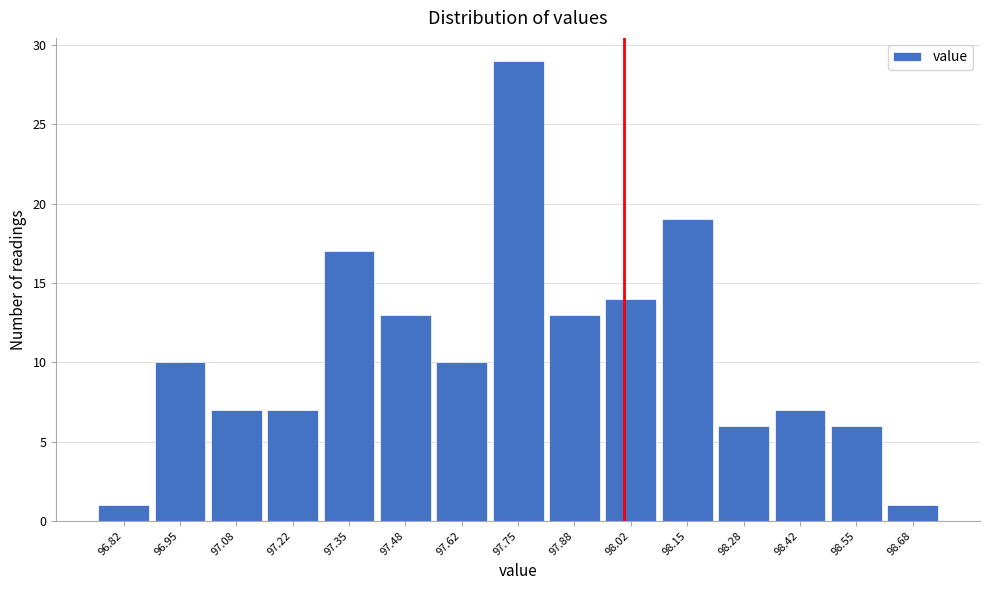

Reading left to right, transcribe this chart: for each bar, give the range it covers on the x-axis and its height. Neither the bar edges nor the heights are printed on the chart, so give them approximately, as read against the axes.

96.76 to 96.88: 1
96.88 to 97.02: 10
97.02 to 97.16: 7
97.16 to 97.28: 7
97.28 to 97.42: 17
97.42 to 97.56: 13
97.56 to 97.68: 10
97.68 to 97.82: 29
97.82 to 97.96: 13
97.96 to 98.08: 14
98.08 to 98.22: 19
98.22 to 98.36: 6
98.36 to 98.48: 7
98.48 to 98.62: 6
98.62 to 98.76: 1